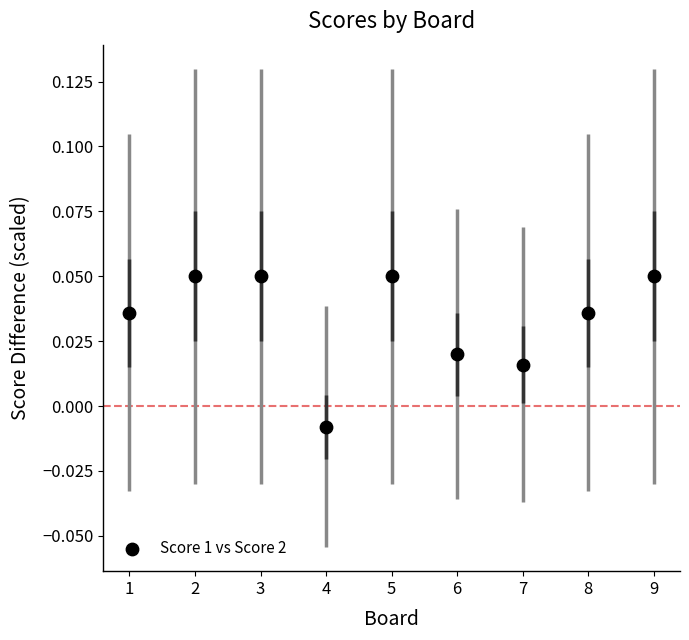

What is the range of X values (max minus min)?

8.0